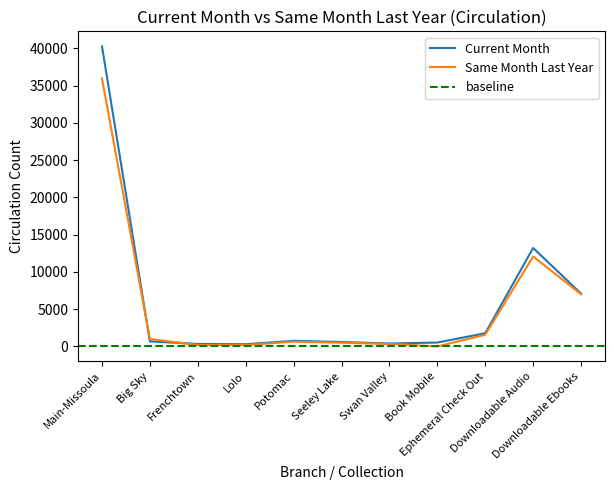

Where is Same Month Last Year nearest to the value 17983?

Downloadable Audio